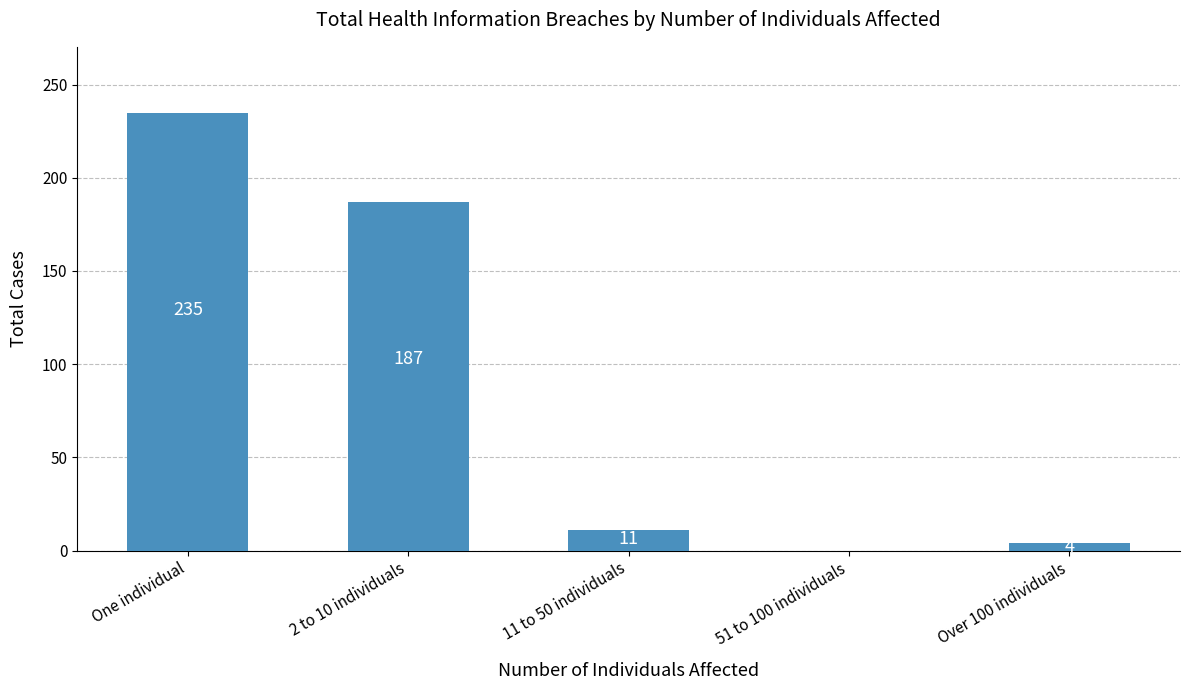

Reading left to right, list all the values displayed in this chart.

235	187	11	0	4